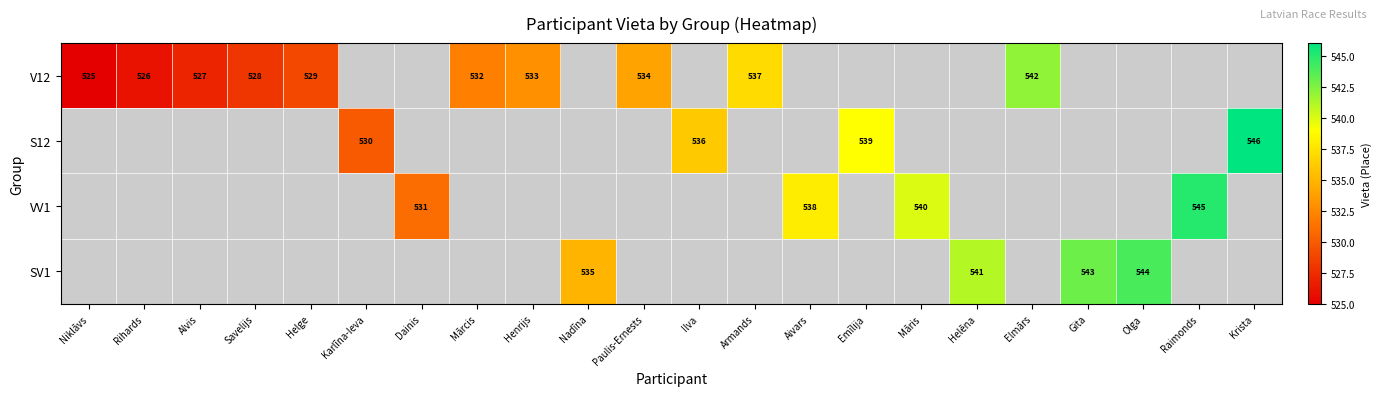

At which category does the chart reach its minimum across all series?

Niklāvs